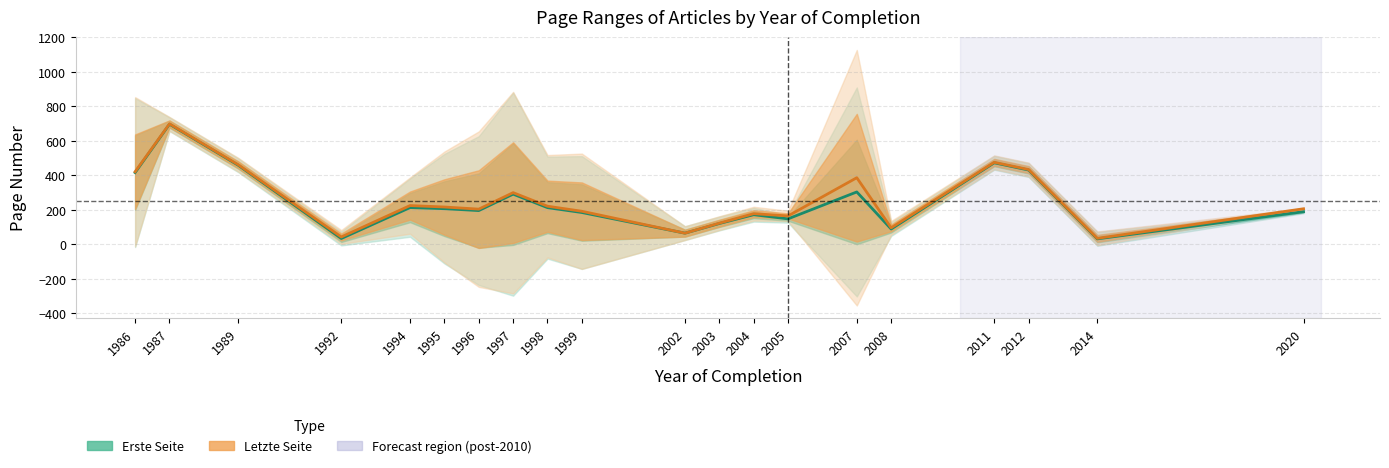

In Letzte Seite (mean), how many points are higher than both neighbors (excluding endpoints)?

6